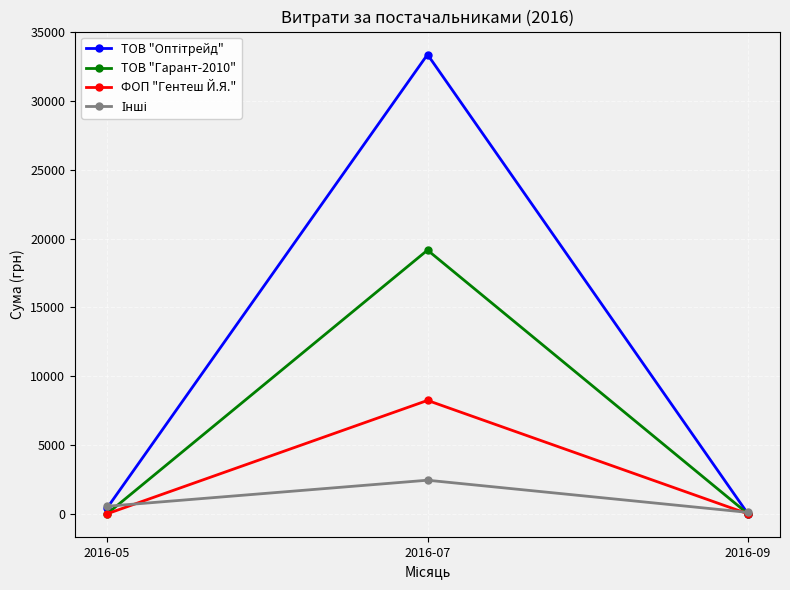

Which category has the highest value across all series?

2016-07